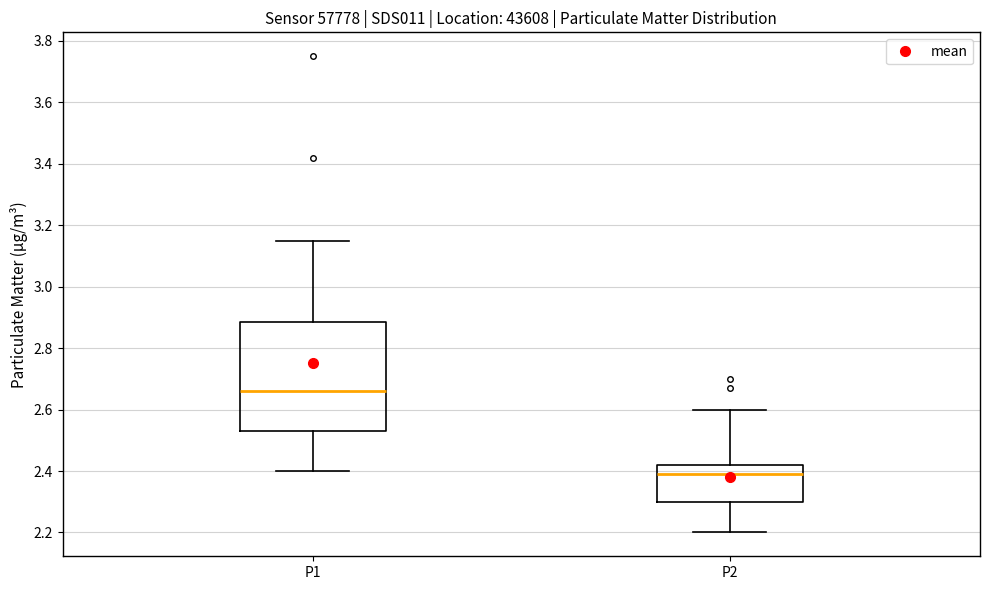

Reading left to right, transcribe this box plot: for each box, give where its median line is, the range the box spans, and where its two whiskers end, as read against the y-axis. The values are not printed on the chart, so give them approximately, as read against the axis.

P1: median 2.66, box 2.54 to 2.88, whiskers 2.40 to 3.16
P2: median 2.40, box 2.30 to 2.42, whiskers 2.20 to 2.60